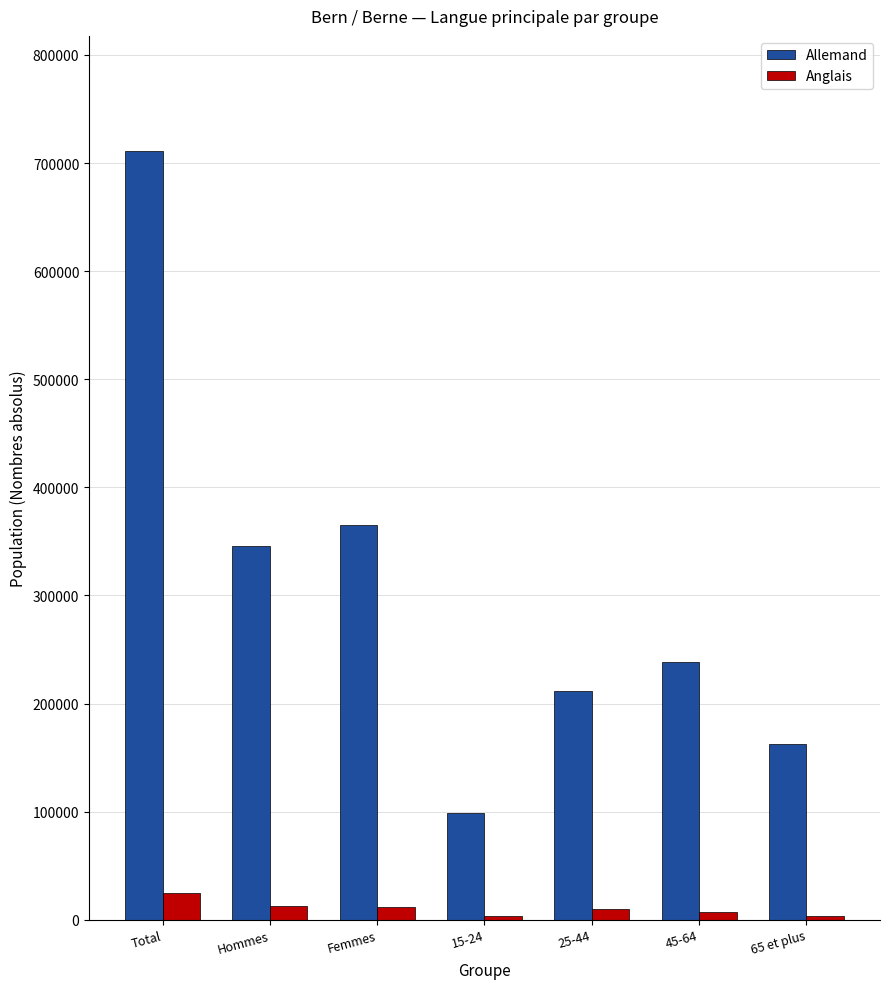

Rank the series by their maximum value, from highest to lowest.

Allemand, Anglais